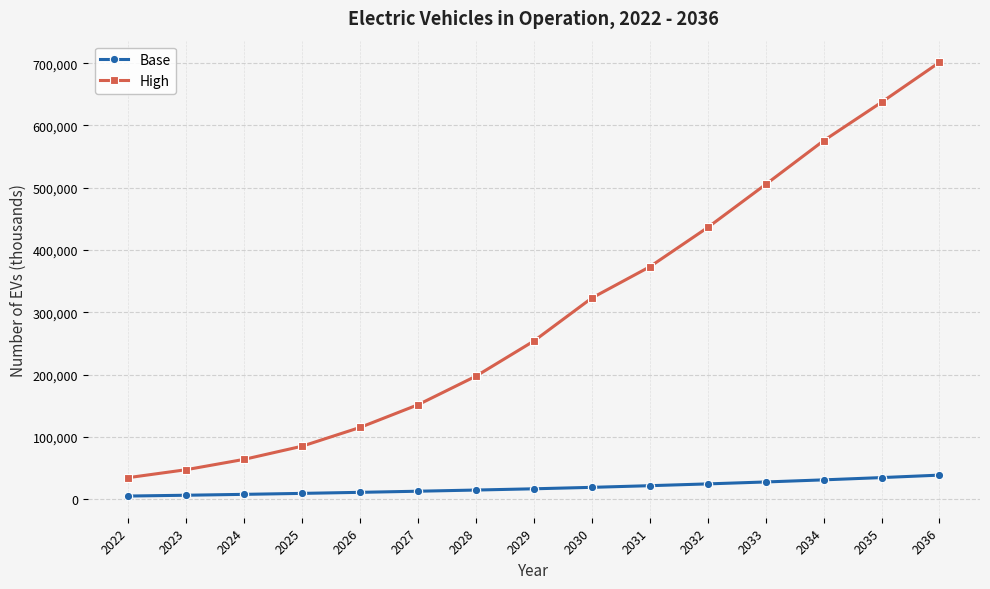

How many lines are shown in the chart?

2